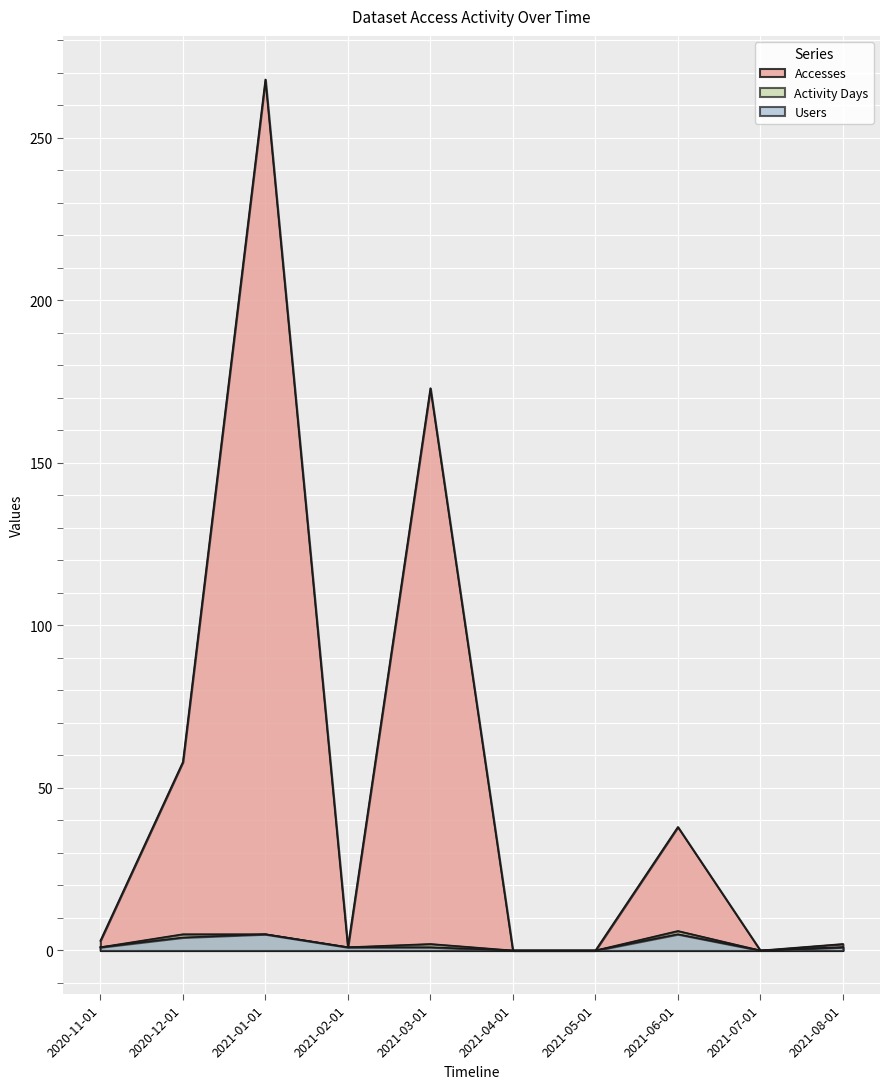

What is the greatest value displayed?

268